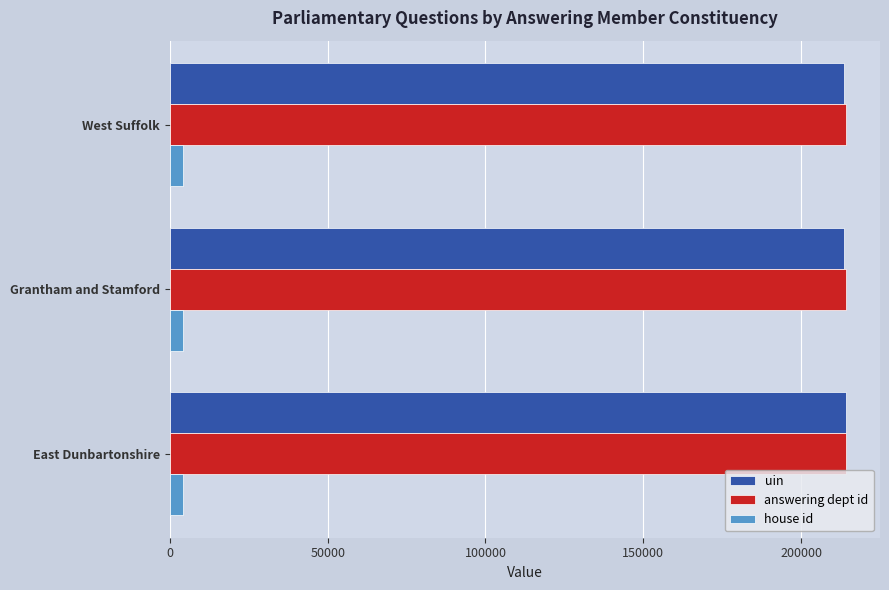

What is the lowest value of the uin series?

213636.0